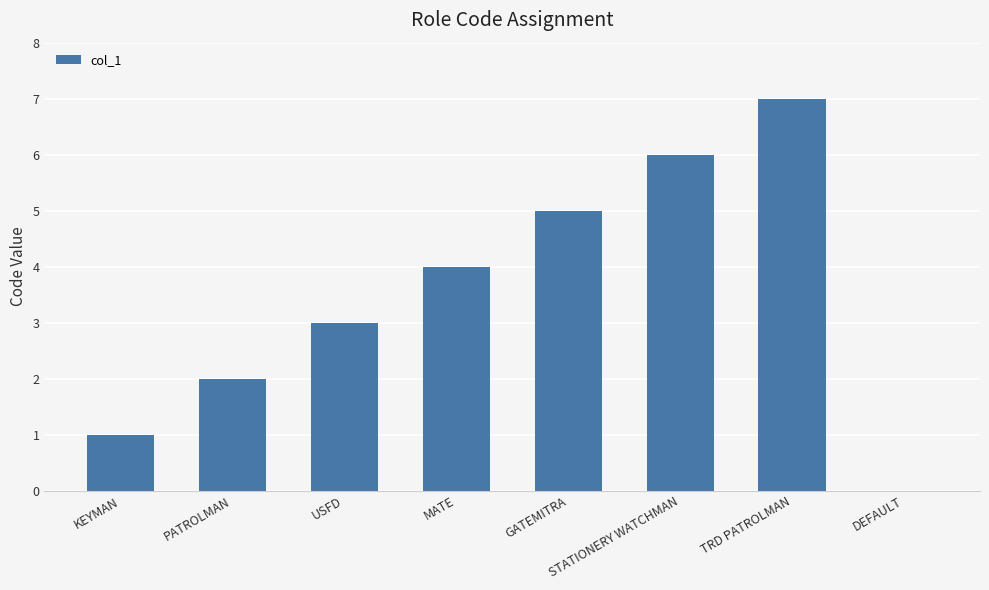

What is the sum of all values?

28